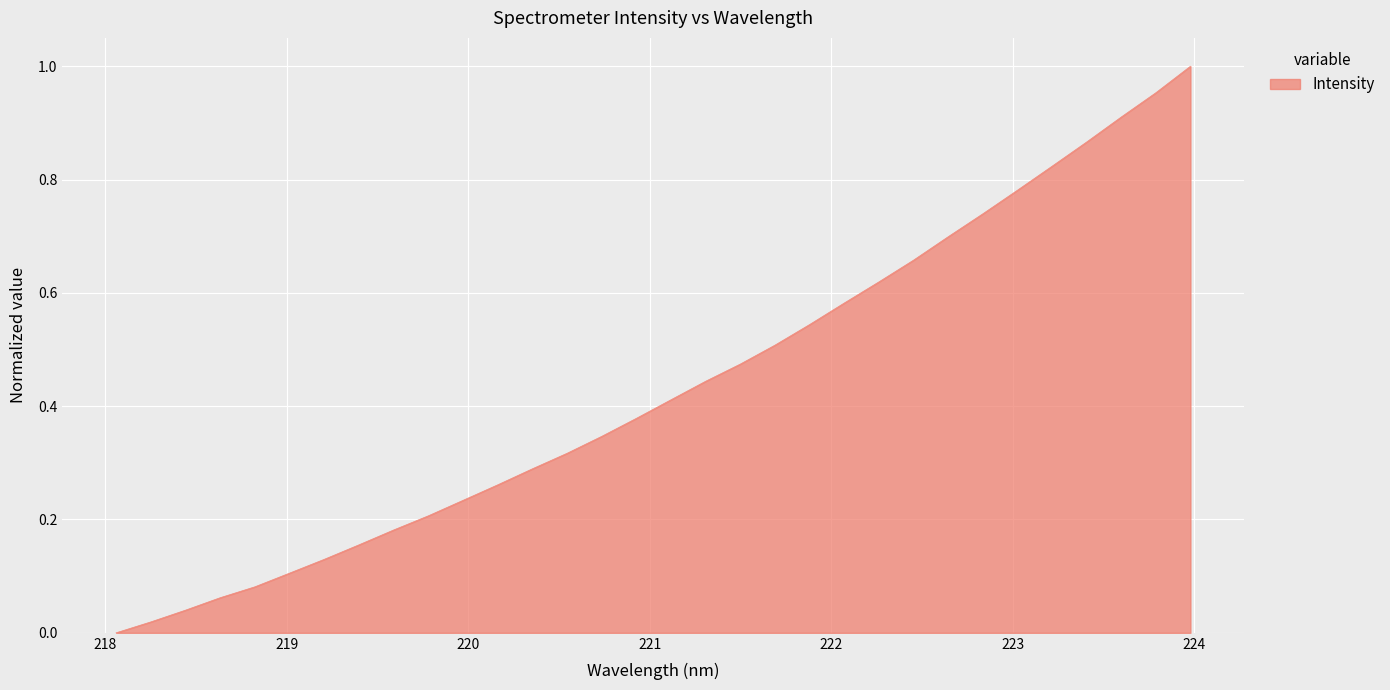

What is the value of the 11th point from the left?

0.2